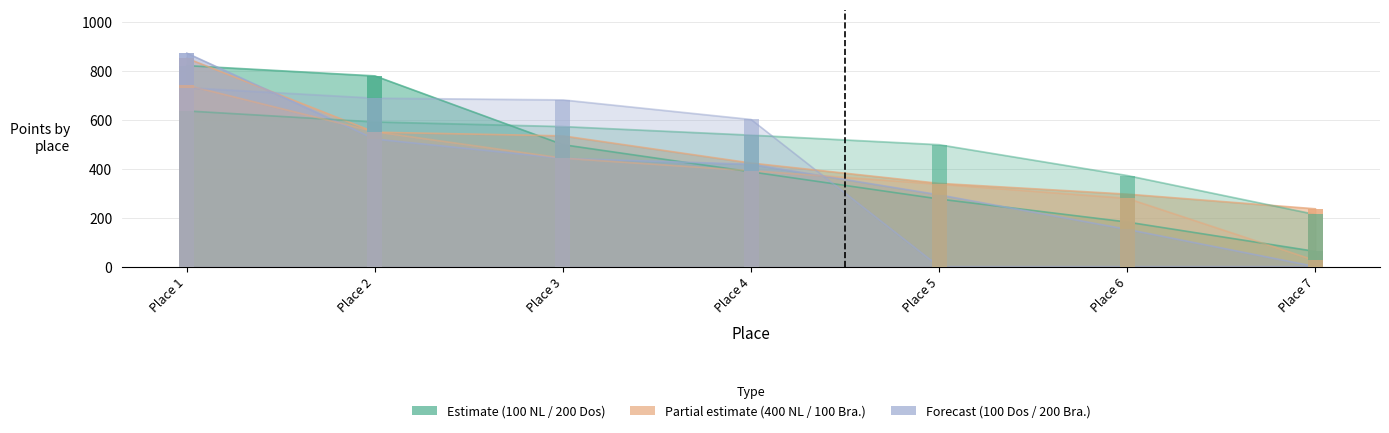

What is the difference between the maximum and minimum values in the 400 NL series?

615